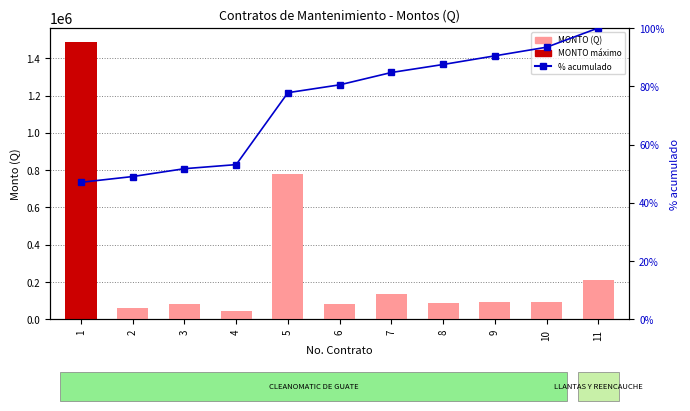

What is the highest value of the % acumulado series?

100.0